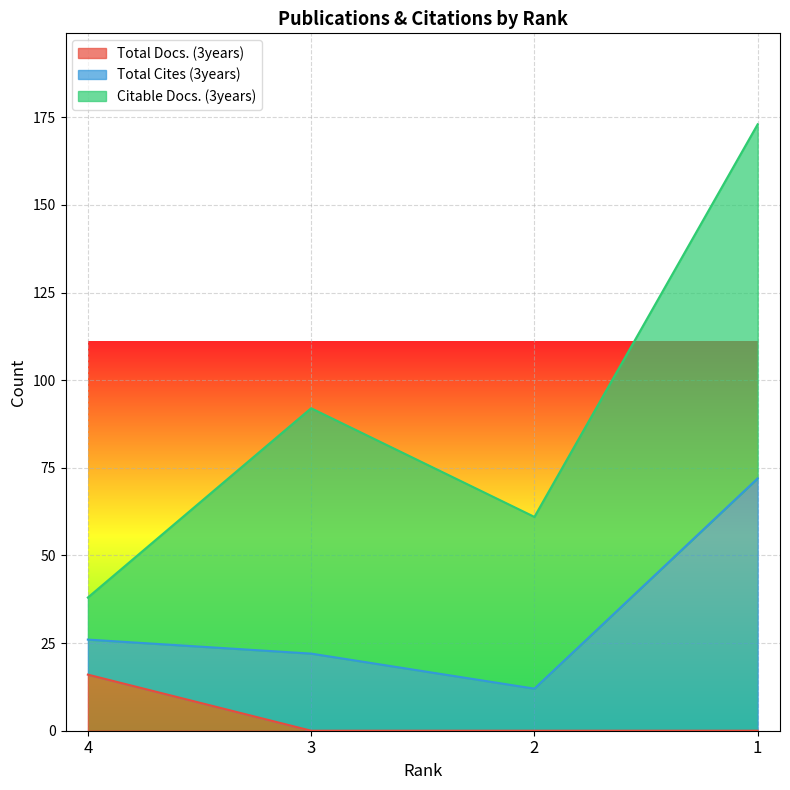

How many values in the Total Docs. (3years) series exceed 0?

1